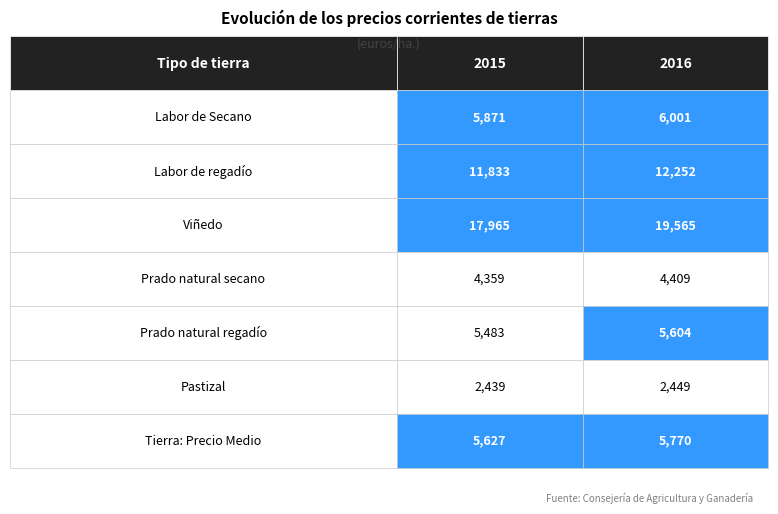

Which series has the widest spread of values?

Viñedo